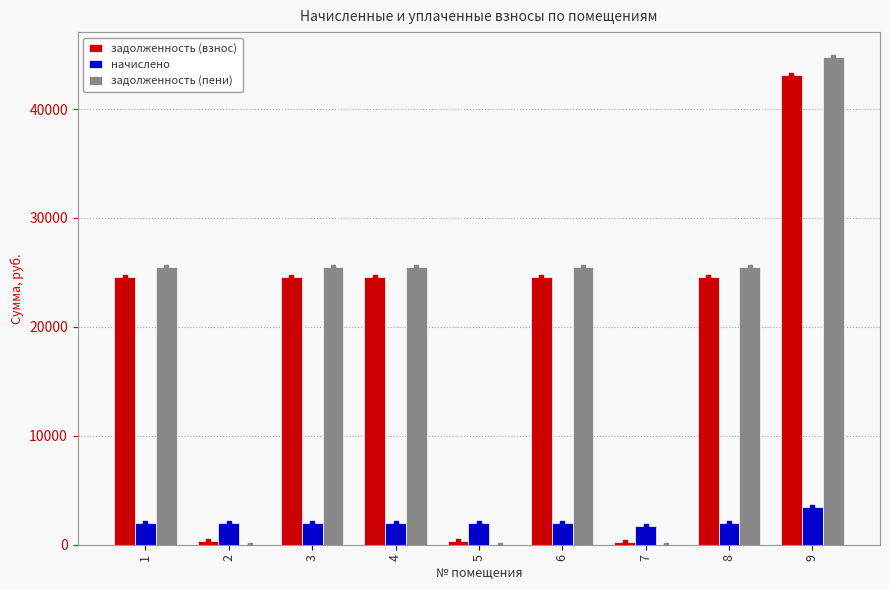

Is the value of начислено at 1 greater than the value of задолженность (пени) at 4?

No